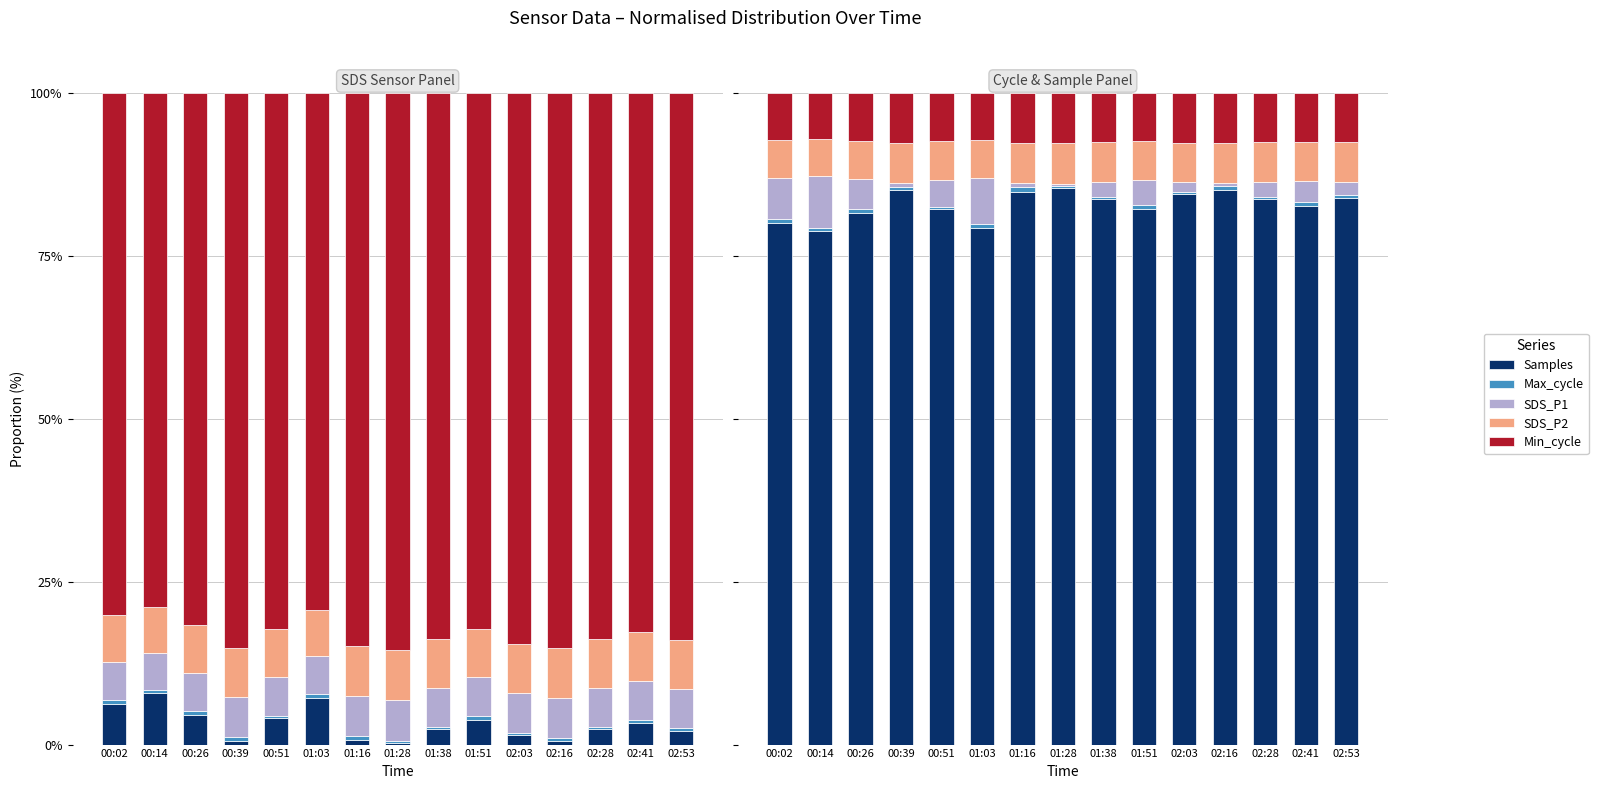

At how many categories does at least one series exceed 40?

15